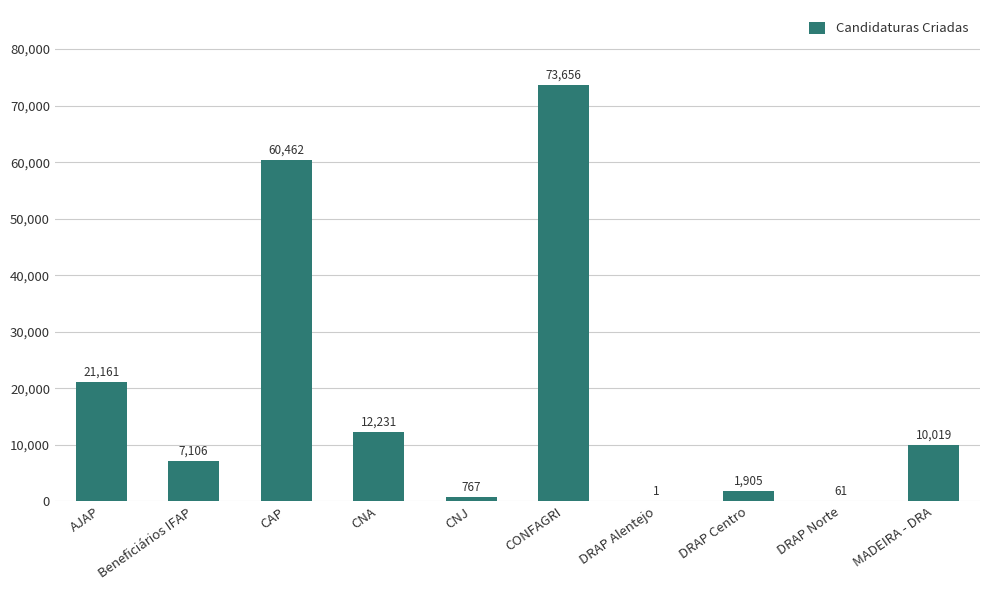

The value at MADEIRA - DRA is 10019. True or false?

True